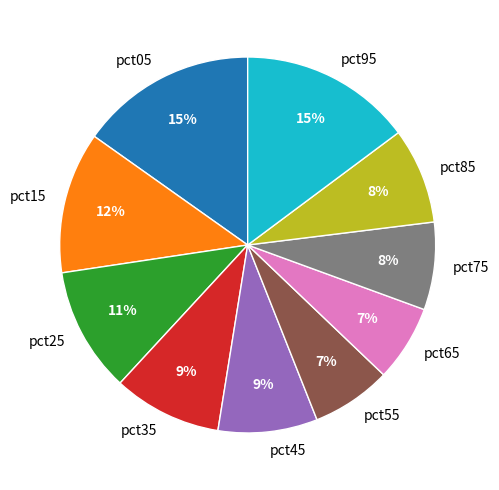

What percentage is the pct65 slice, to the nearest percent?

7%